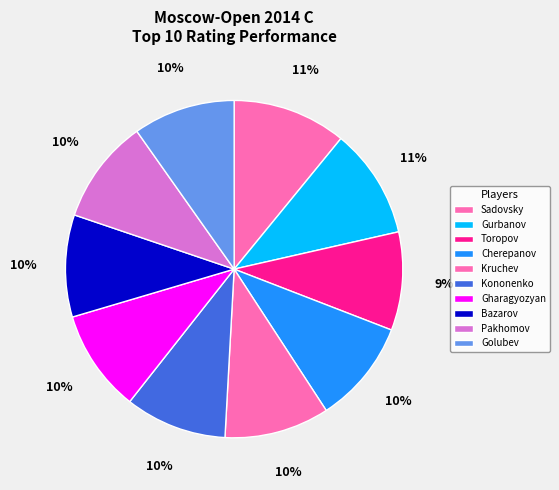

Which category has the biggest portion of the pie?

Sadovsky Artem